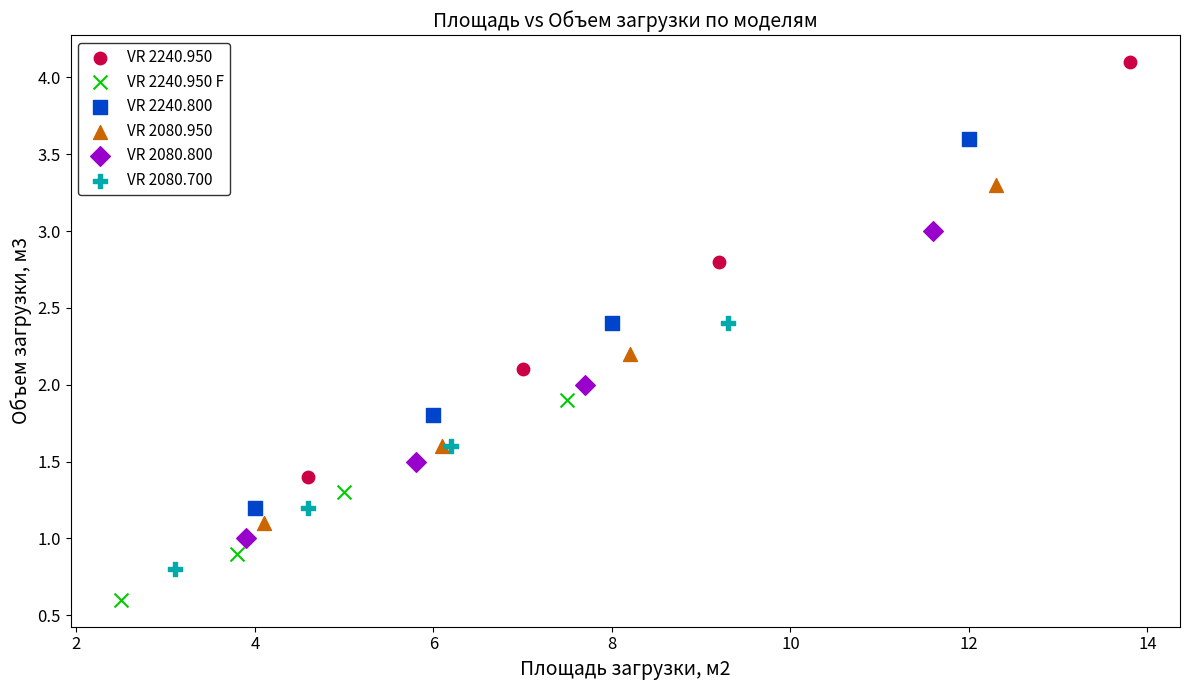

Which series has the largest Y range (max minus min)?

VR 2240.950